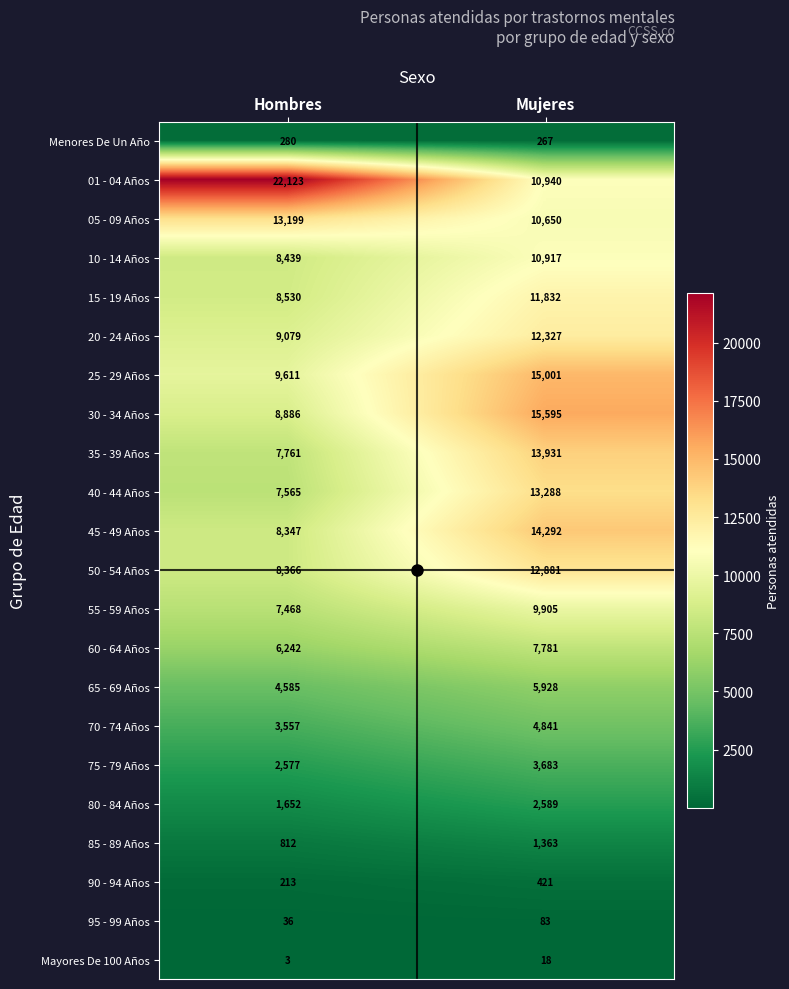

The value of 50 - 54 Años at Hombres is 4721. True or false?

False